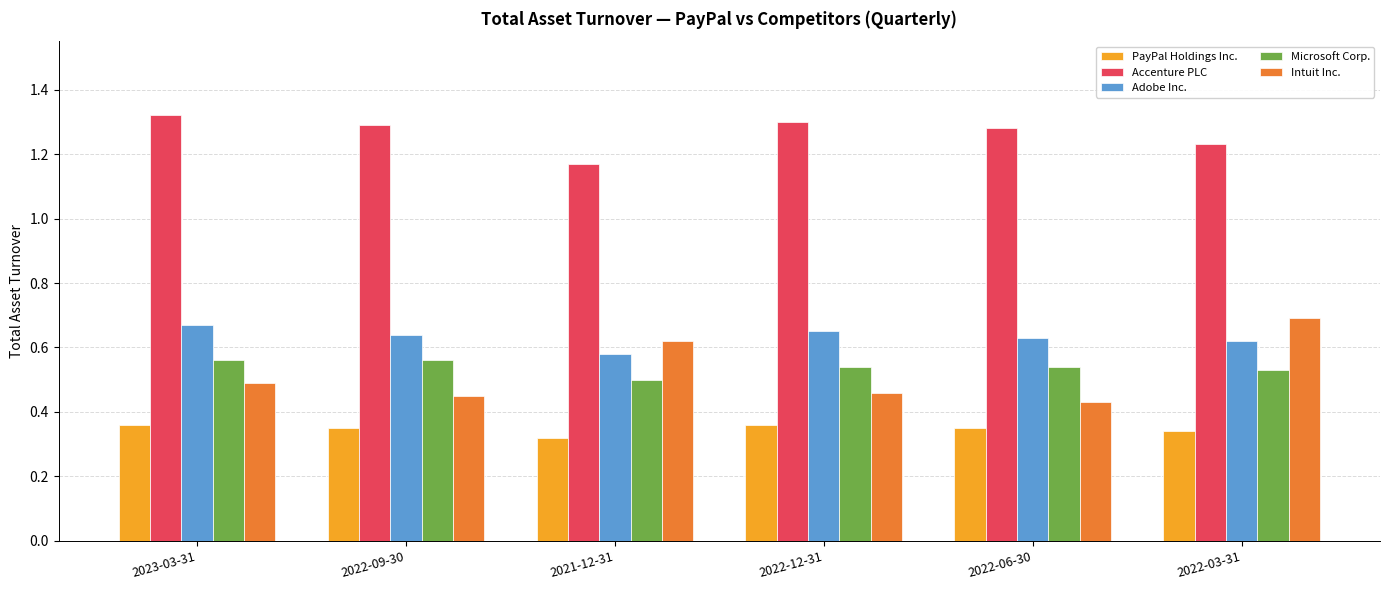

How many Intuit Inc. values are between 0 and 1?

6